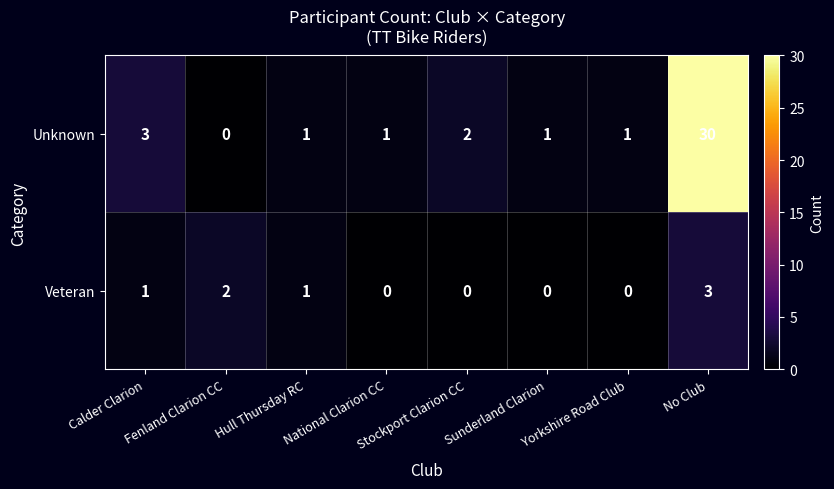

At which category is the sum across all series the highest?

No Club